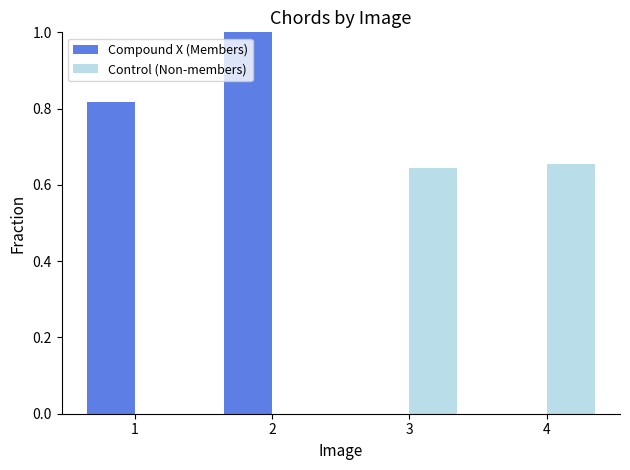

The Control (Non-members) series shows 1.1 at 4. True or false?

False